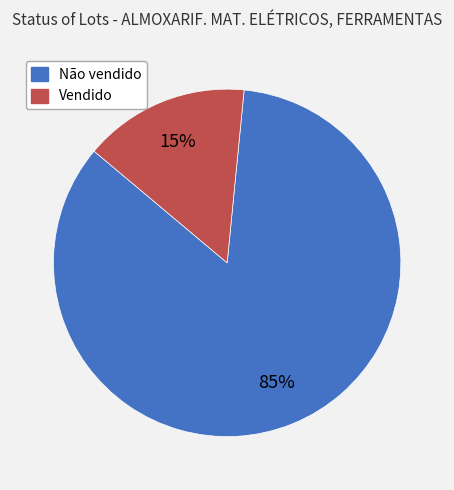

What is the smallest slice in the pie chart?

Vendido